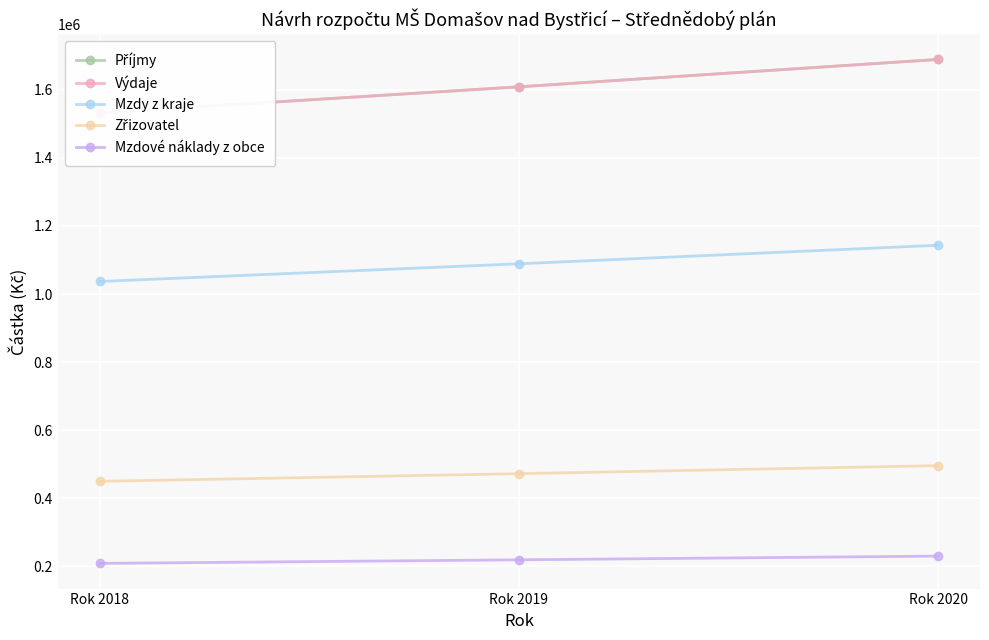

Which category has the lowest value across all series?

Rok 2018